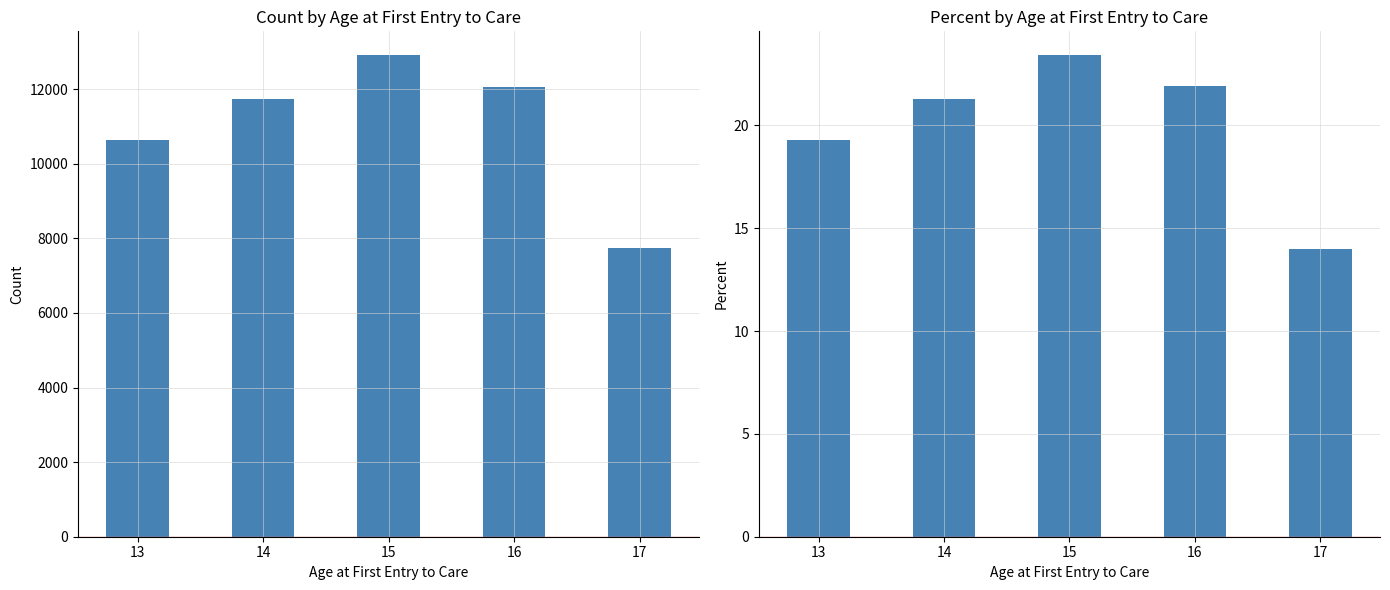

What is the maximum value for Percent?

23.4